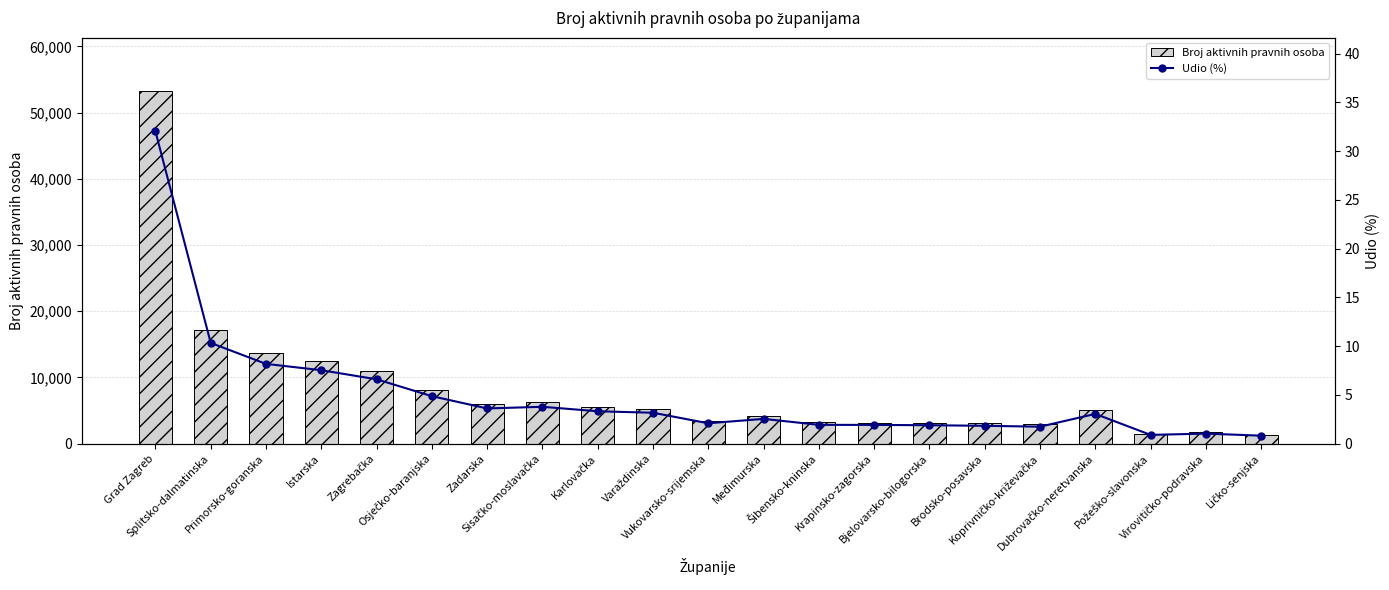

At which label is Udio (%) closest to 16?

Splitsko-dalmatinska